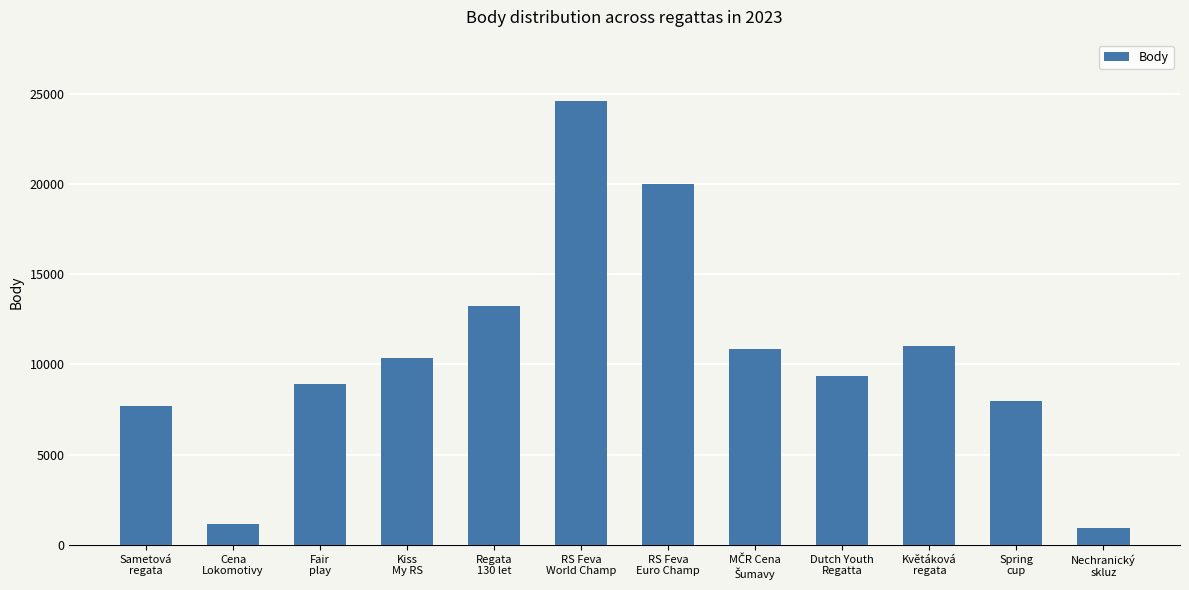

How many data points are less than 10368?

6